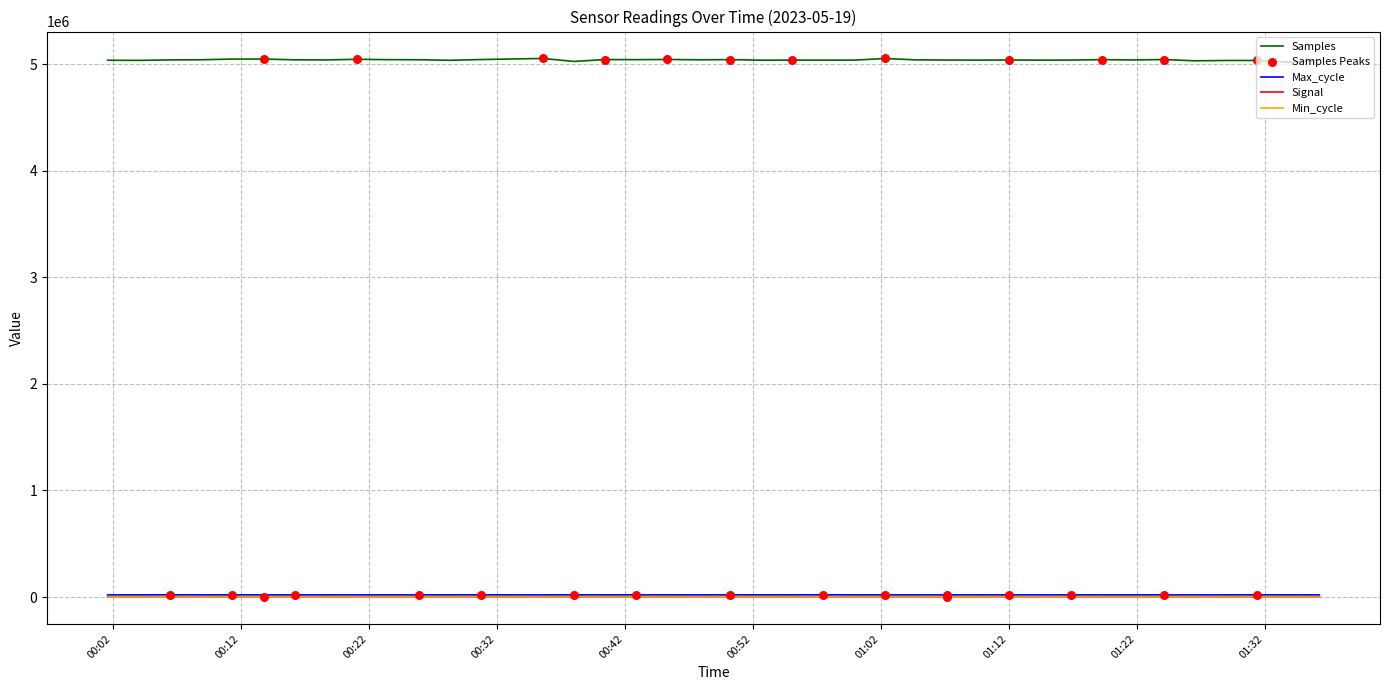

Which series has the largest total across all categories?

Samples